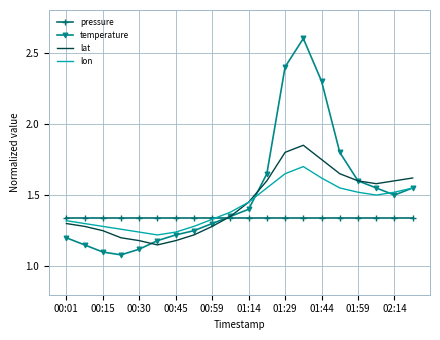

Which series has the largest range (max minus min)?

temperature